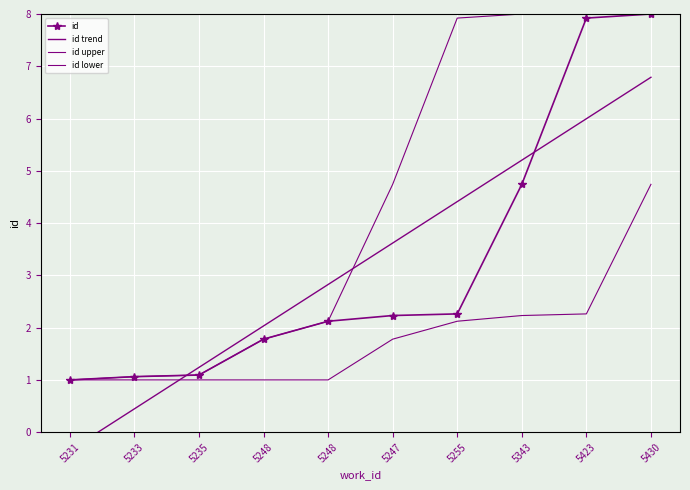

How many lines are shown in the chart?

4